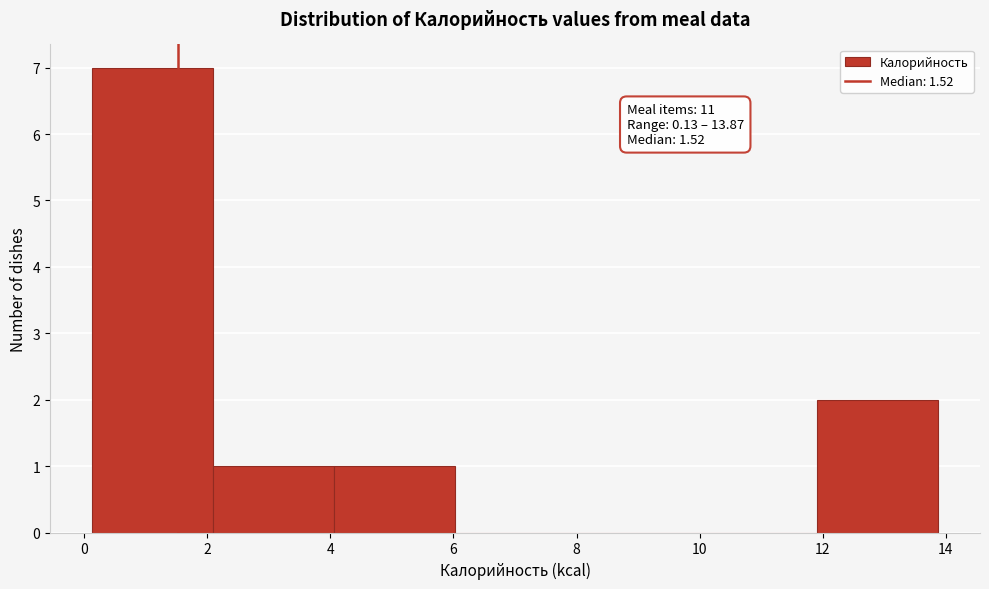

Over which range of the x-axis is the bar tallest?

0.2 to 2.0